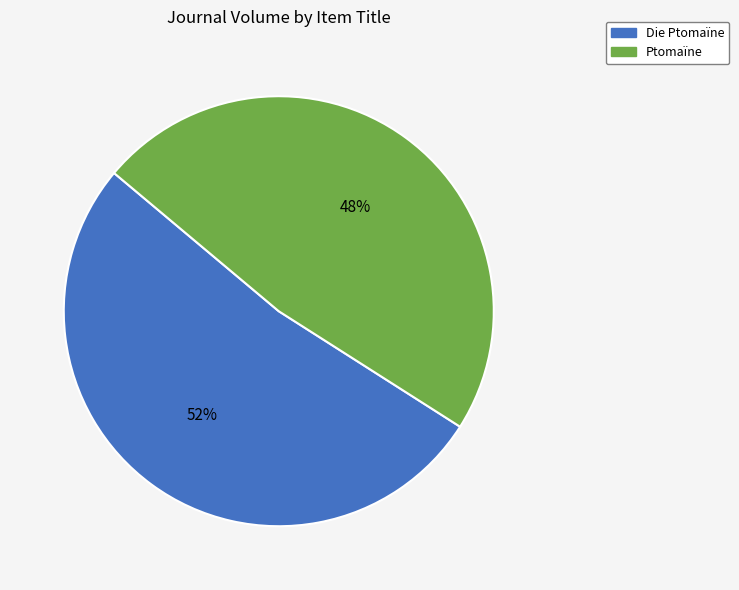

Is there any slice that represents more than half of the pie?

Yes